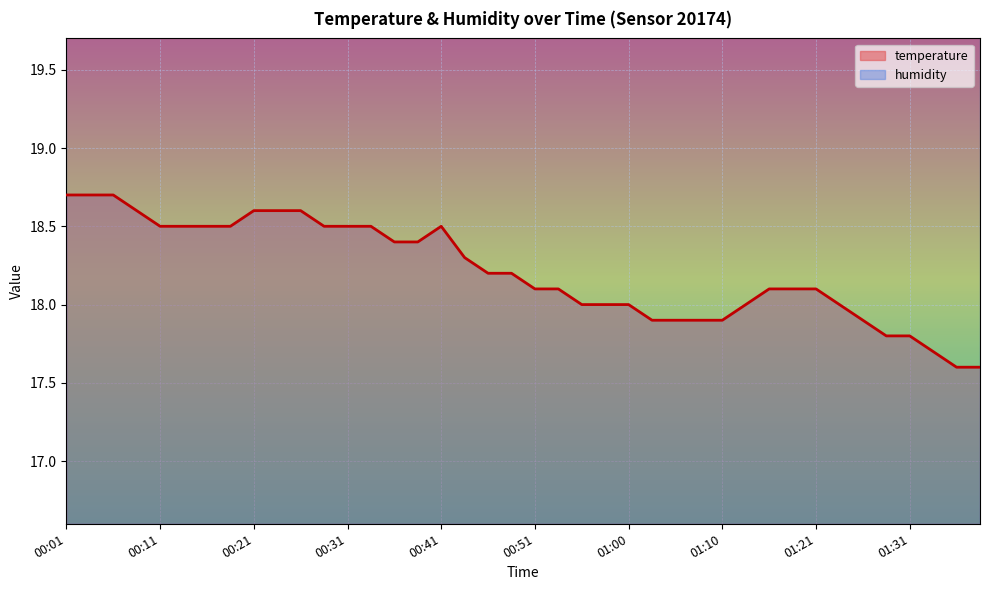

Which label corresponds to the largest value in the chart?

00:01